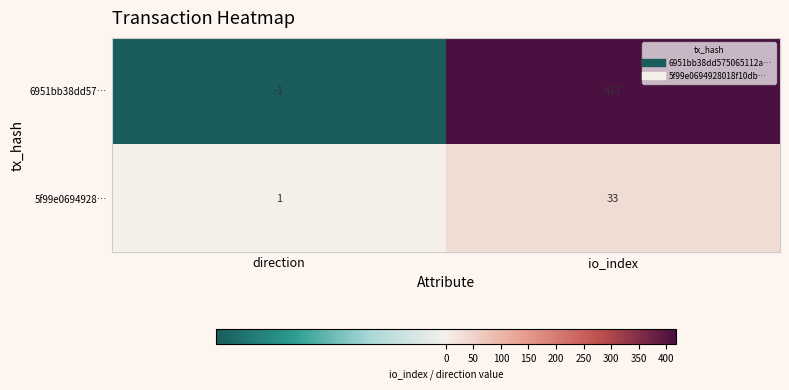

What is the smallest value displayed?

-1